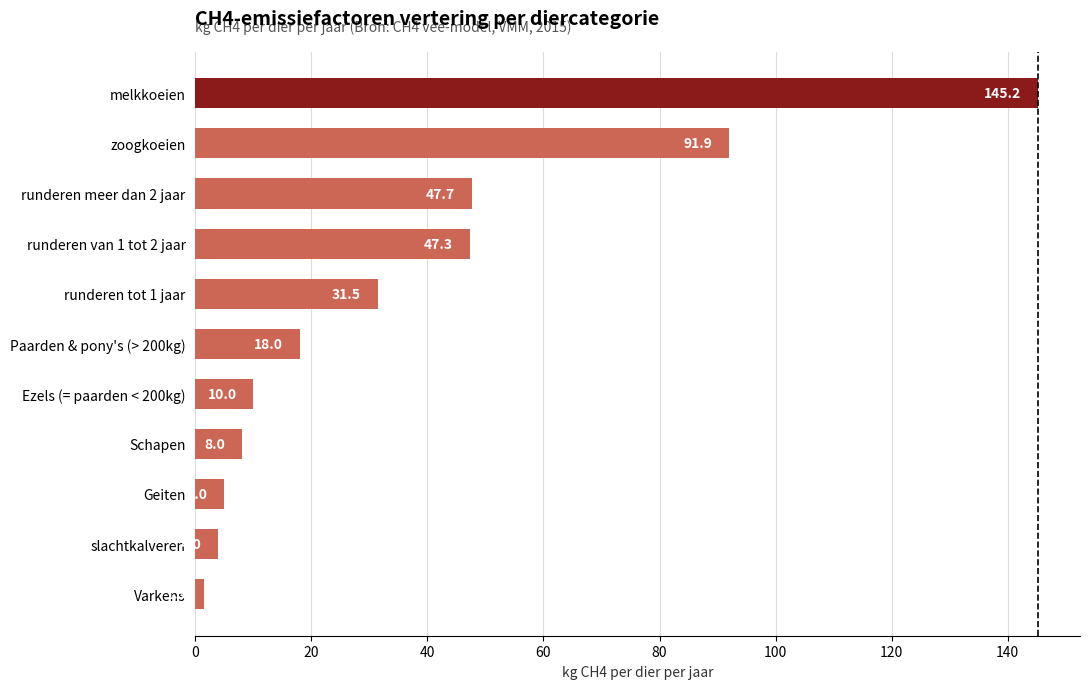

What is the ratio of the value at Paarden & pony's (> 200kg) to the value at Varkens?

12.0